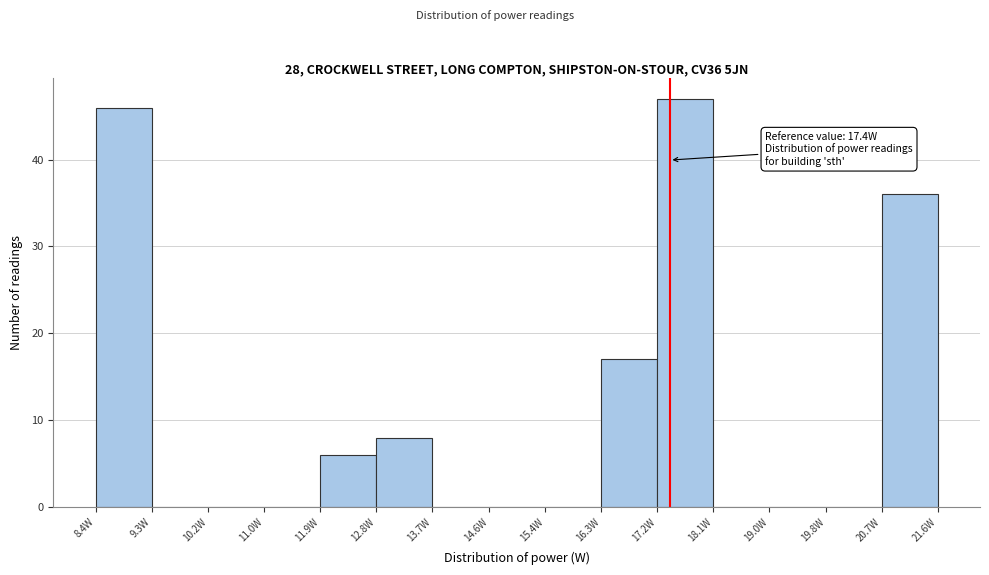

Which range on the x-axis has the tallest bar?

17.2 to 18.1